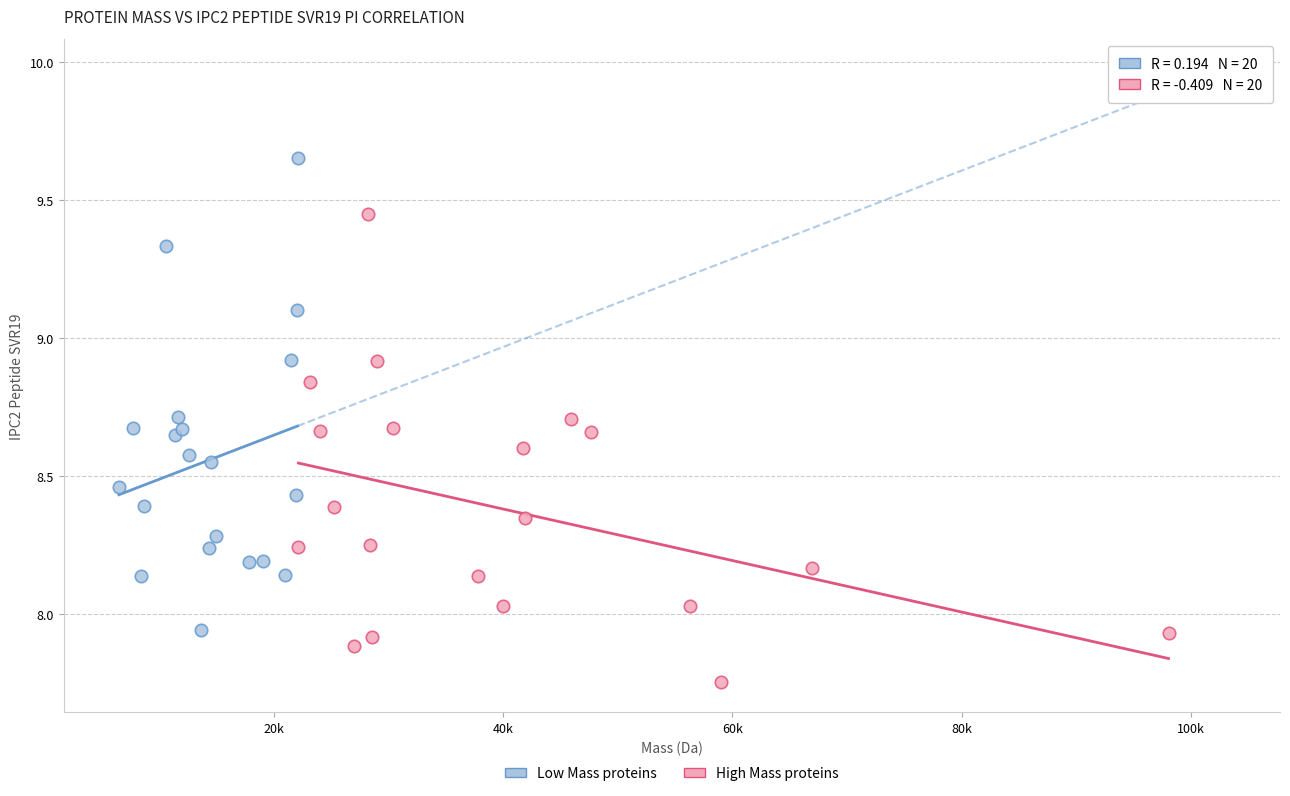

What are all the series names shown in the legend?

Low Mass proteins, High Mass proteins